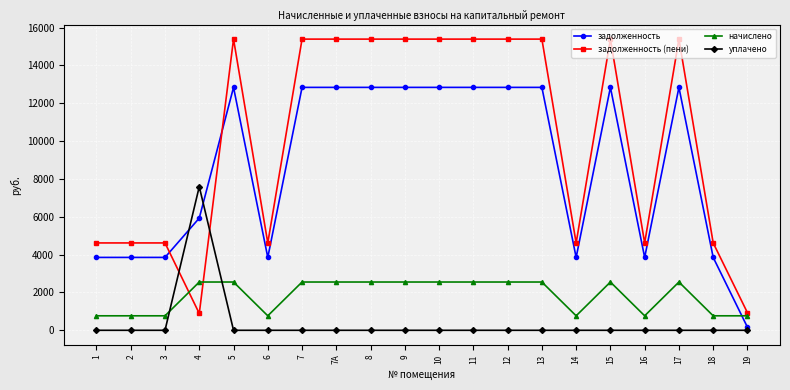

What are all the series names shown in the legend?

задолженность, задолженность (пени), начислено, уплачено